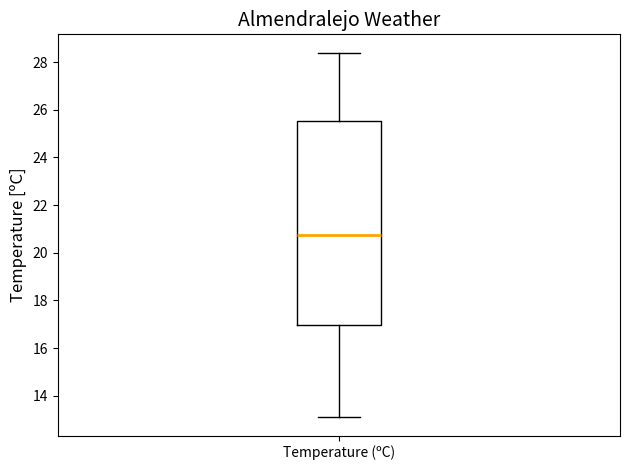

Transcribe this box plot: give where the median line is, the range the box spans, and where the two whiskers end, as read against the y-axis. The values are not printed on the chart, so give them approximately, as read against the axis.

median 20.8, box 17.0 to 25.6, whiskers 13.2 to 28.4